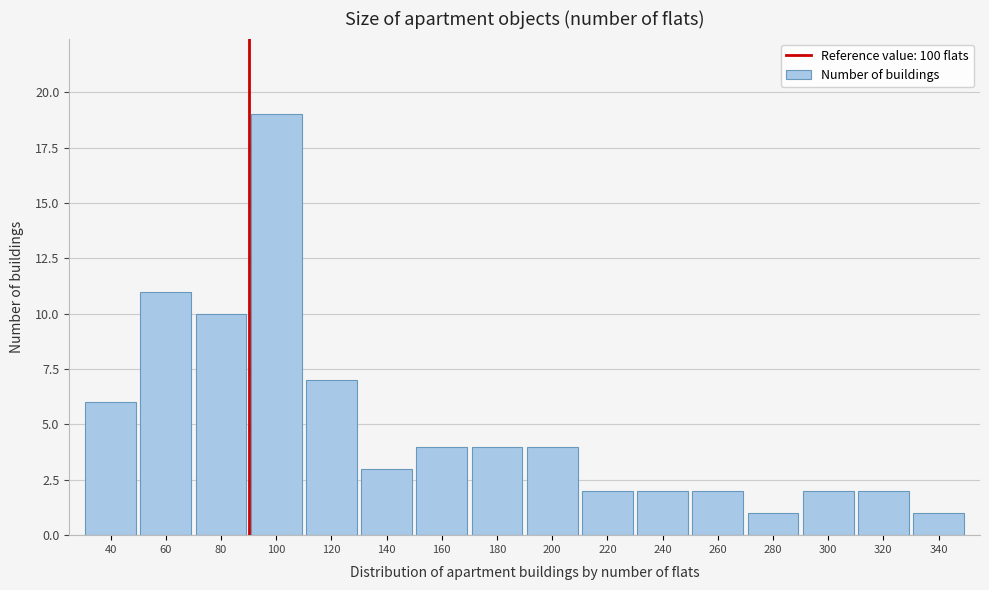

Reading left to right, transcribe all the data shown in this chart.

40=6	60=11	80=10	100=19	120=7	140=3	160=4	180=4	200=4	220=2	240=2	260=2	280=1	300=2	320=2	340=1